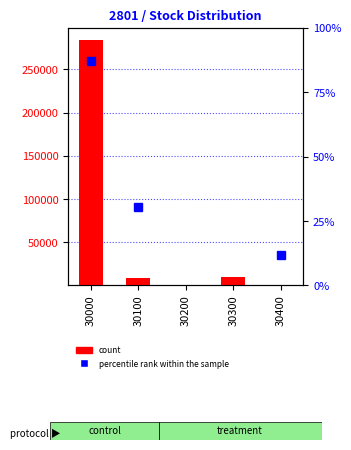

What is the difference between the second highest and second lowest values in the count series?

10022.0